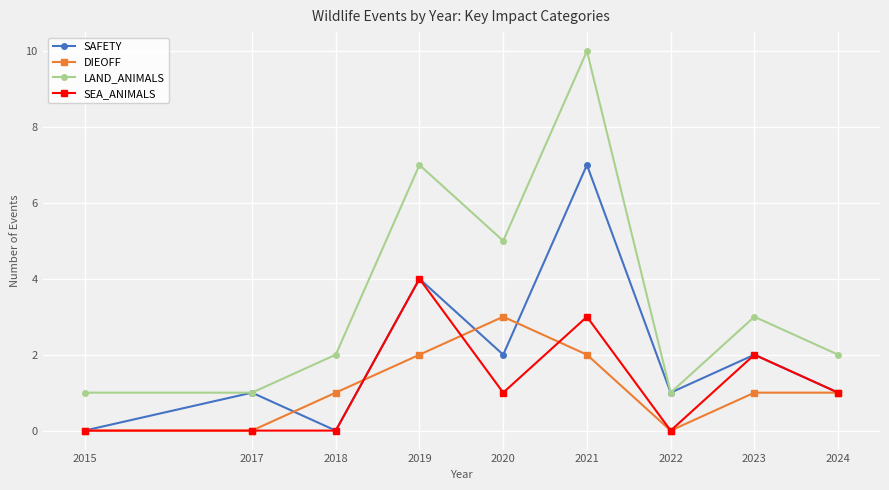

Which category has the highest value in the SAFETY series?

2021